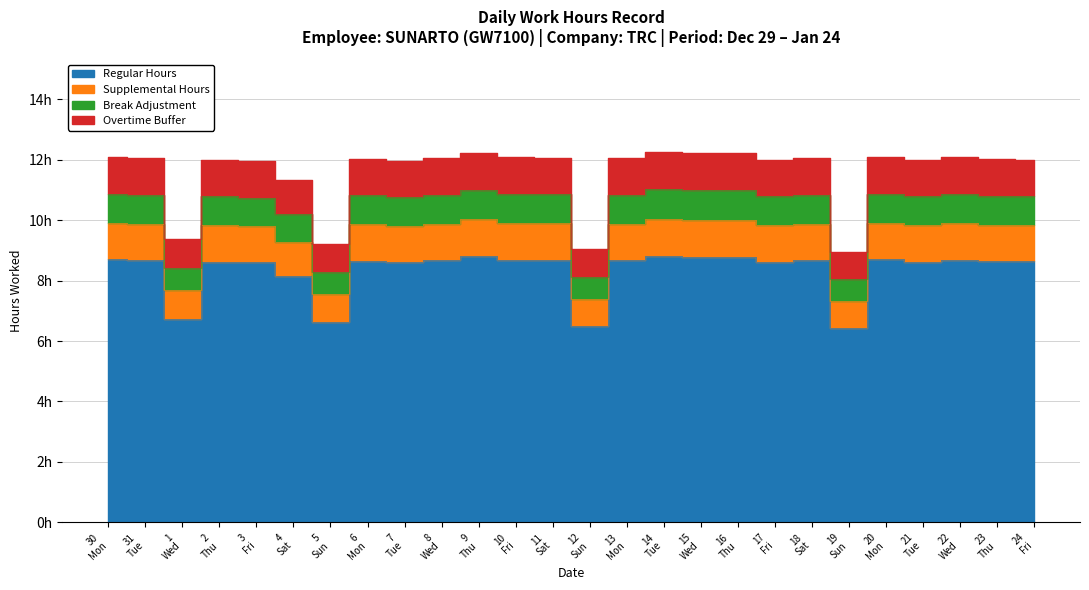

Rank the categories by value from lowest to highest.

19 Sun, 12 Sun, 5 Sun, 1 Wed, 4 Sat, 3 Fri, 7 Tue, 2 Thu, 17 Fri, 21 Tue, 24 Fri, 23 Thu, 6 Mon, 8 Wed, 18 Sat, 31 Tue, 13 Mon, 11 Sat, 10 Fri, 22 Wed, 30 Mon, 20 Mon, 15 Wed, 16 Thu, 9 Thu, 14 Tue